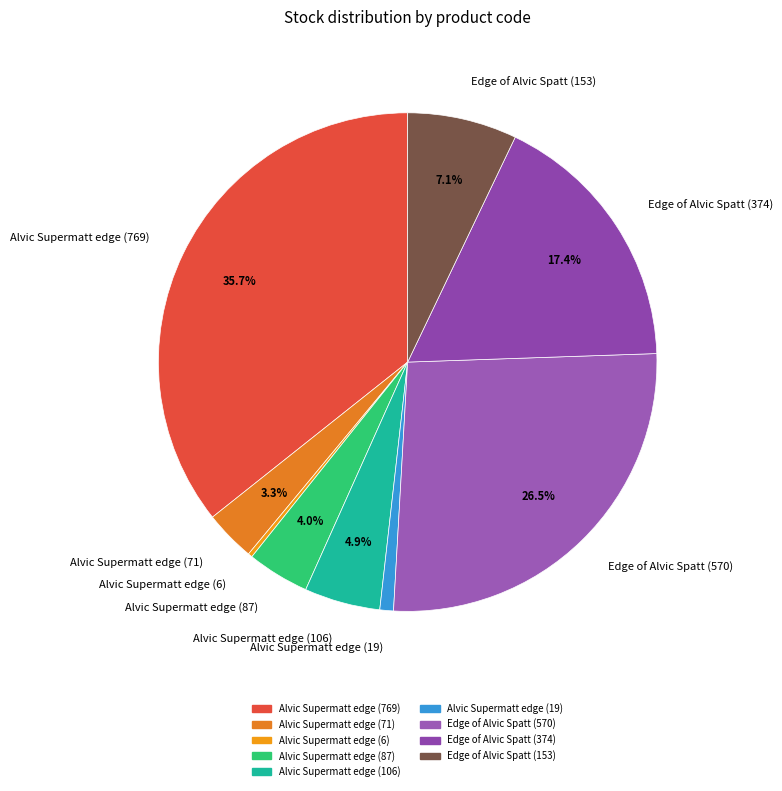

True or false: Alvic Supermatt edge (71) accounts for 3% of the total.

True